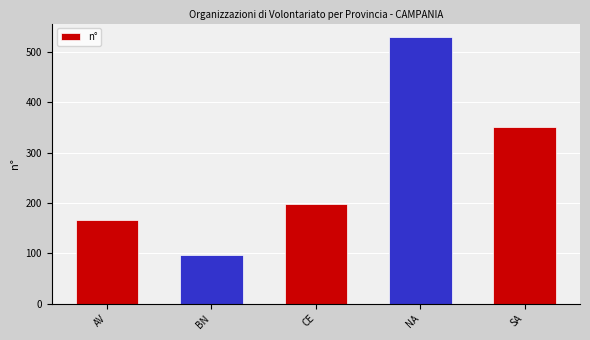

What is the label of the 4th bar from the left?

NA